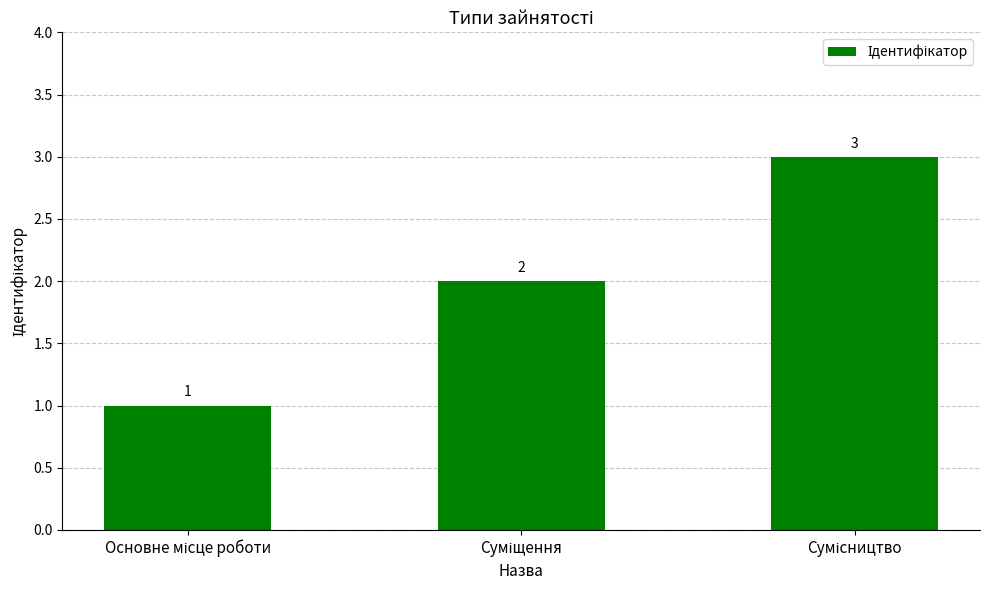

What is the value of the 3rd bar from the left?

3